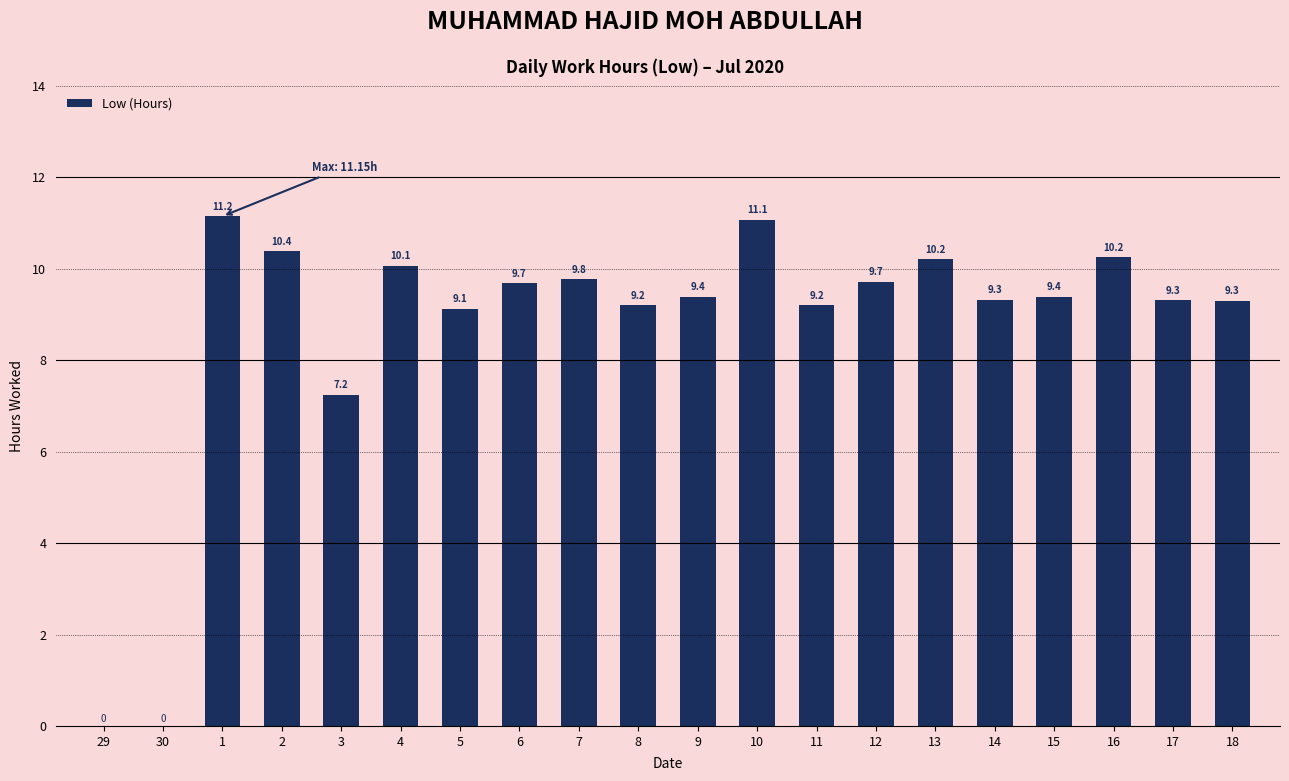

The value at 15 is 12.8. True or false?

False